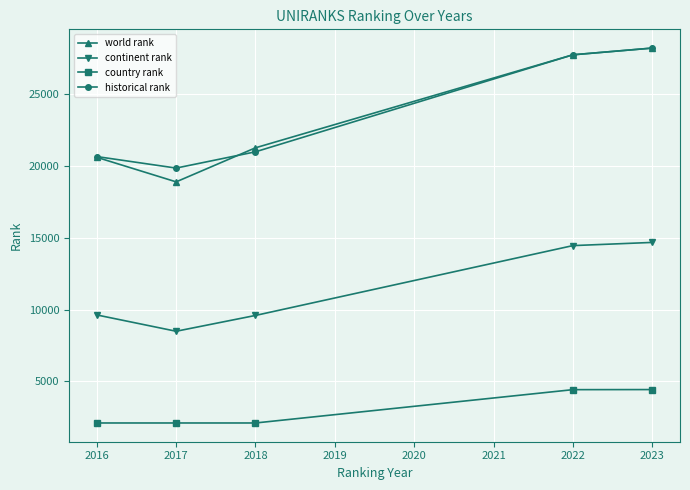

True or false: historical rank and country rank cross at least once.

False